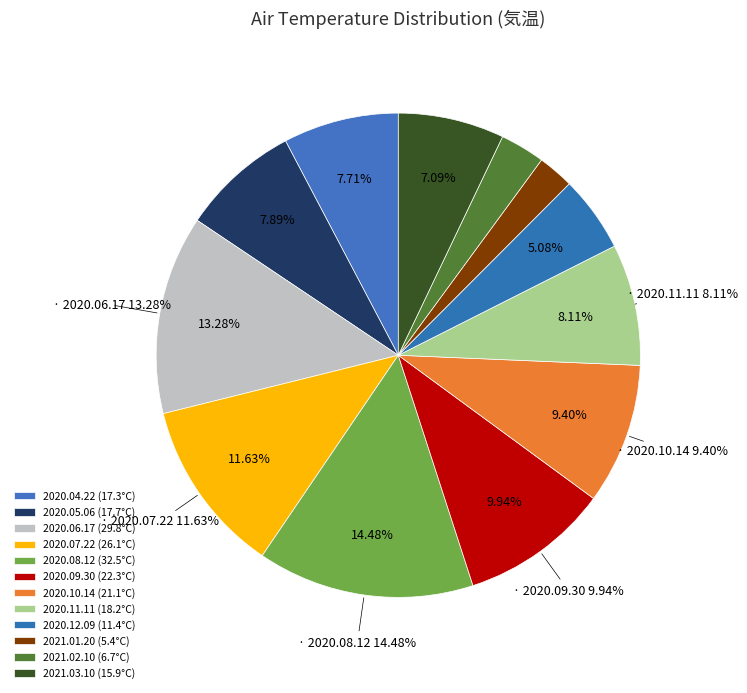

To the nearest percent, what is the average slice percentage?

8%